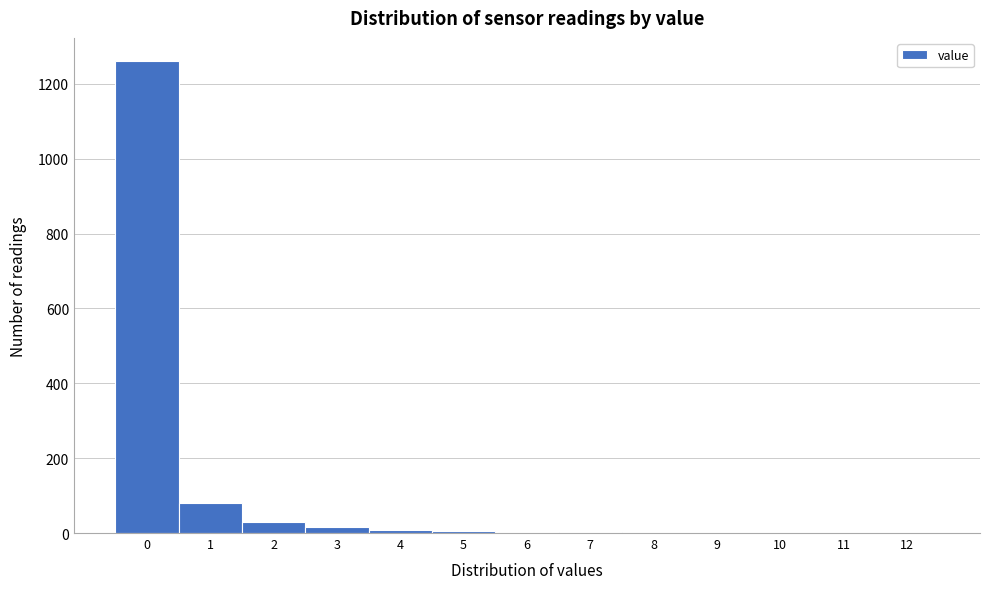

Is it true that the value at 2 is 30?

True